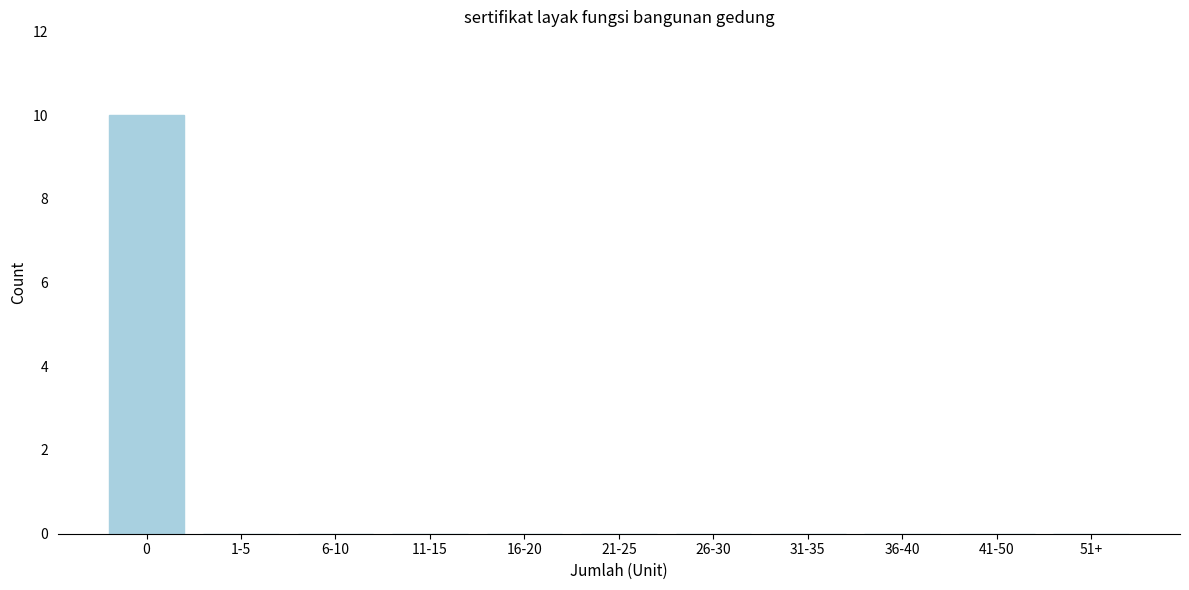

Reading right to left, extract all data points from this chart.

51+=0	41-50=0	36-40=0	31-35=0	26-30=0	21-25=0	16-20=0	11-15=0	6-10=0	1-5=0	0=10